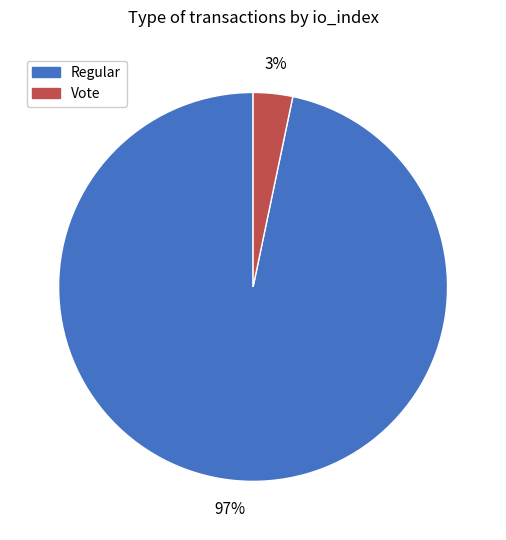

To the nearest percent, what is the average slice percentage?

50%